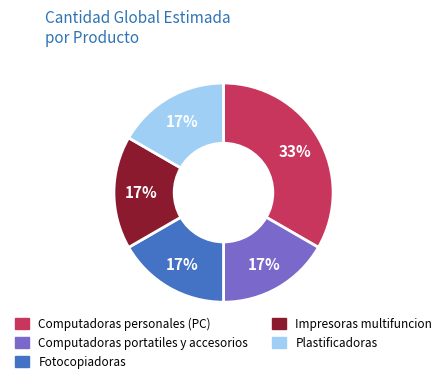

What is the ratio of the value at Plastificadoras to the value at Computadoras portatiles y accesorios?

1.0